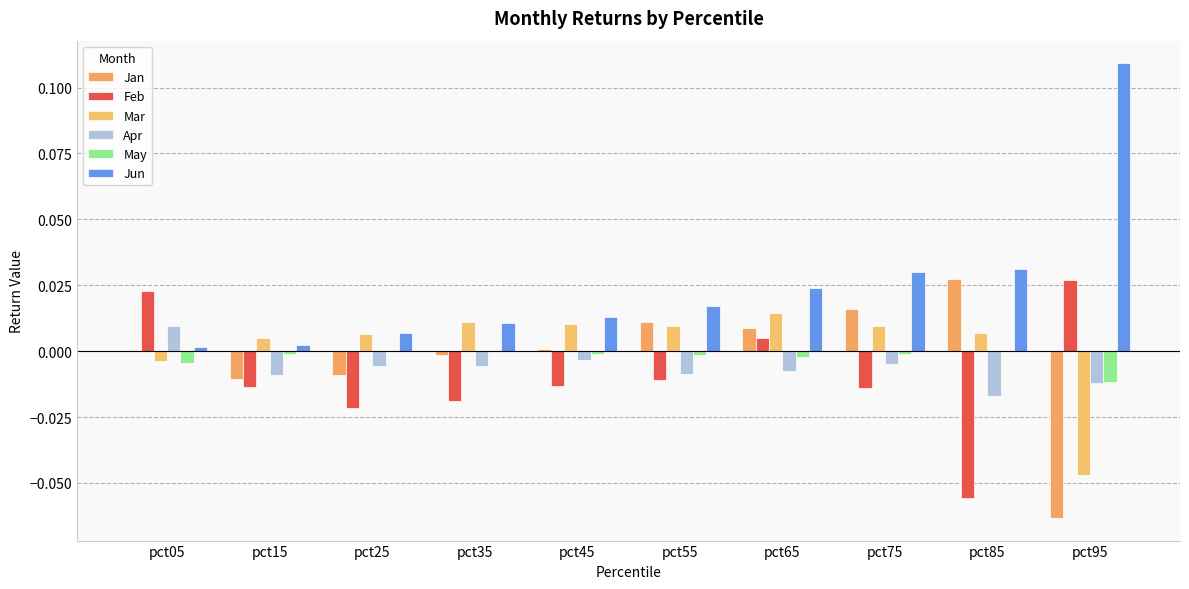

Does the chart contain stacked bars?

No